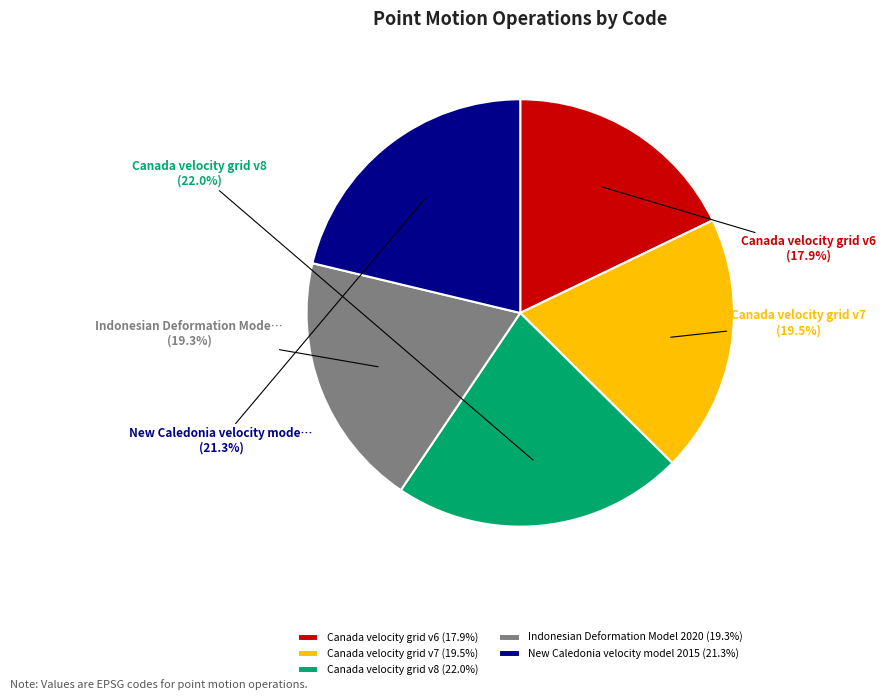

True or false: Canada velocity grid v7 accounts for 28% of the total.

False